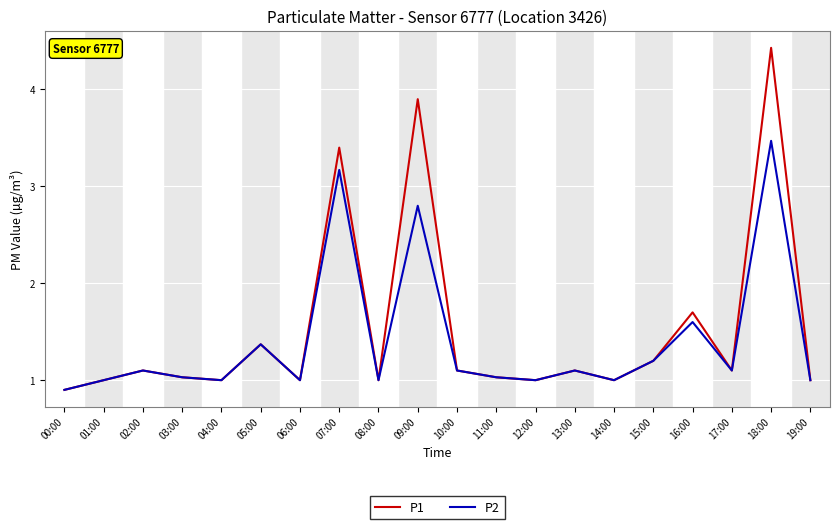

In P1, how many points are lower than both neighbors (excluding endpoints)?

6